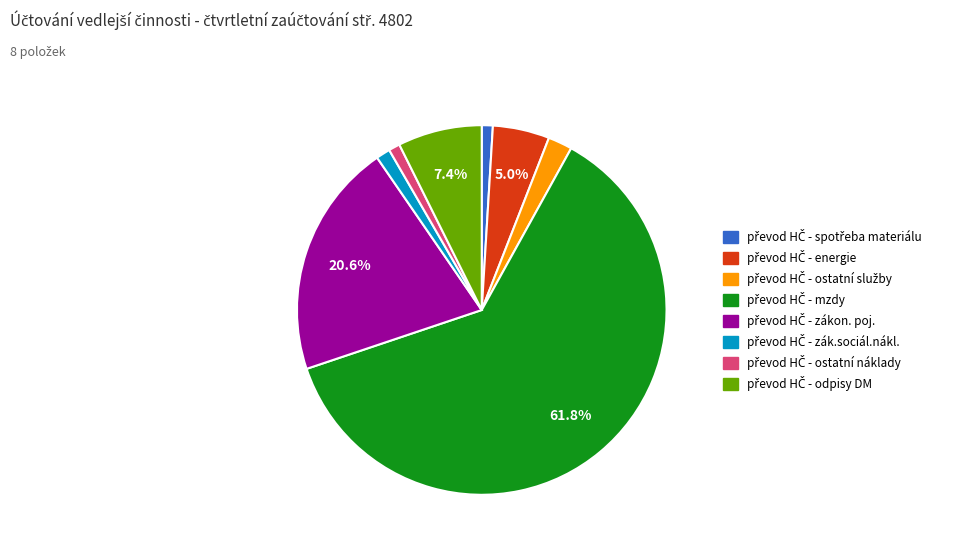

Is there any slice that represents more than half of the pie?

Yes